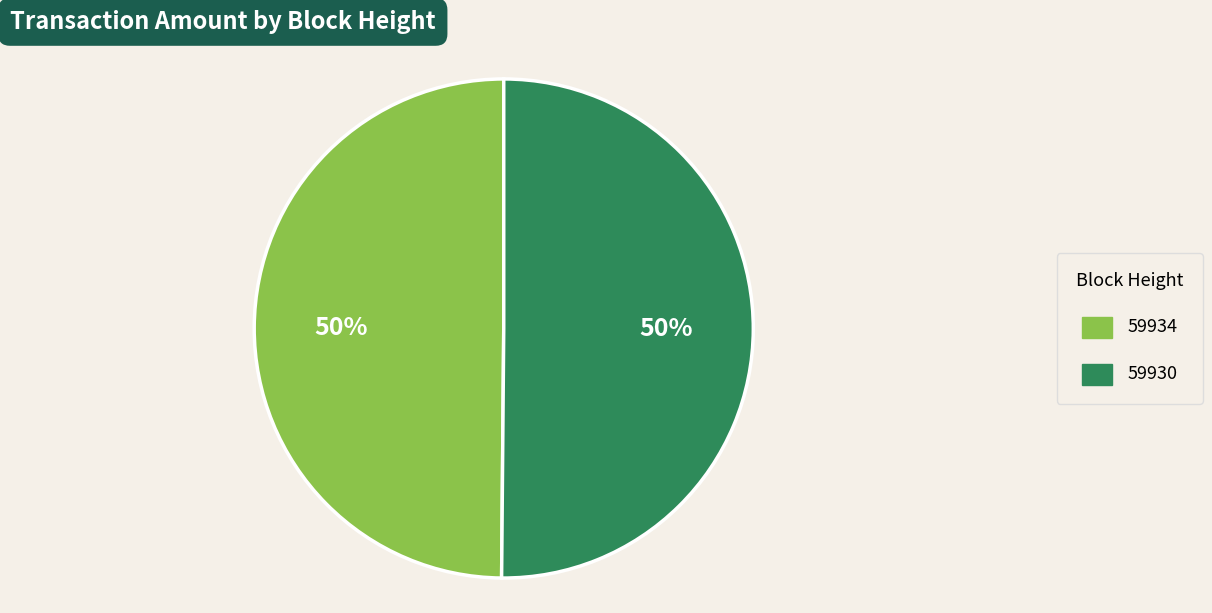

Do 59930 and 59934 together represent more than half of the pie?

Yes